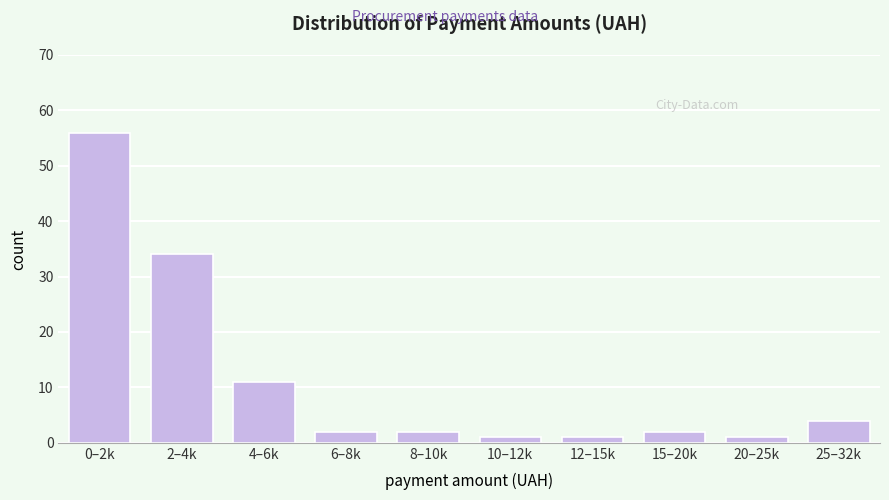

Reading right to left, list all the values displayed in this chart.

25–32k=4	20–25k=1	15–20k=2	12–15k=1	10–12k=1	8–10k=2	6–8k=2	4–6k=11	2–4k=34	0–2k=56